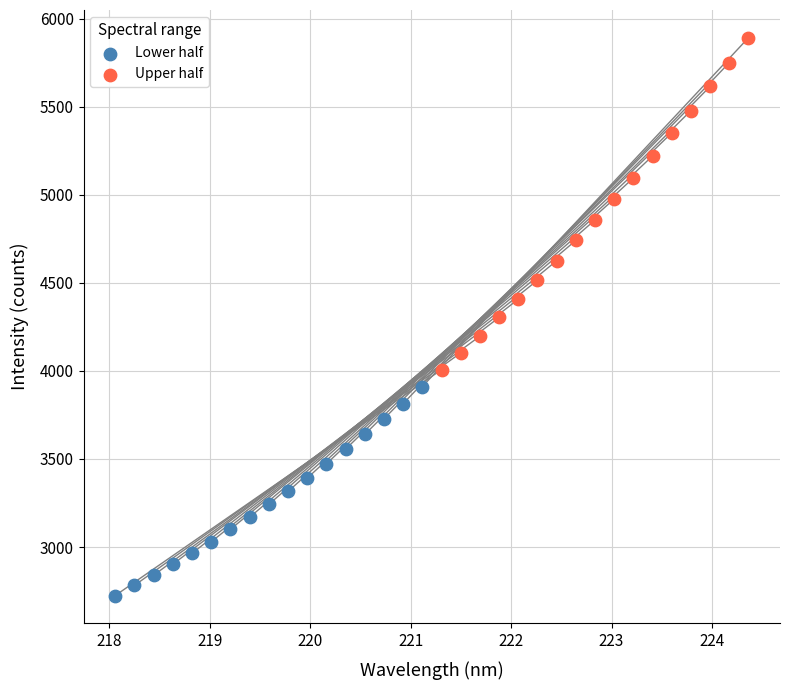

Which series has the largest Y range (max minus min)?

Upper half